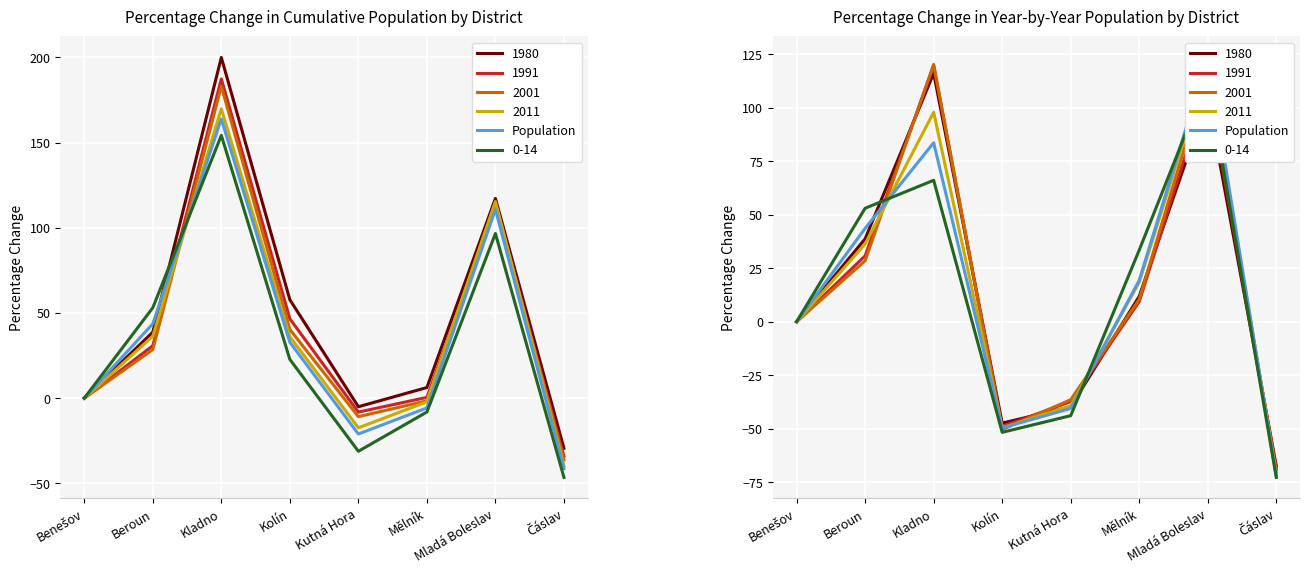

How many points are lower than both their immediate neighbors (excluding endpoints)?

1